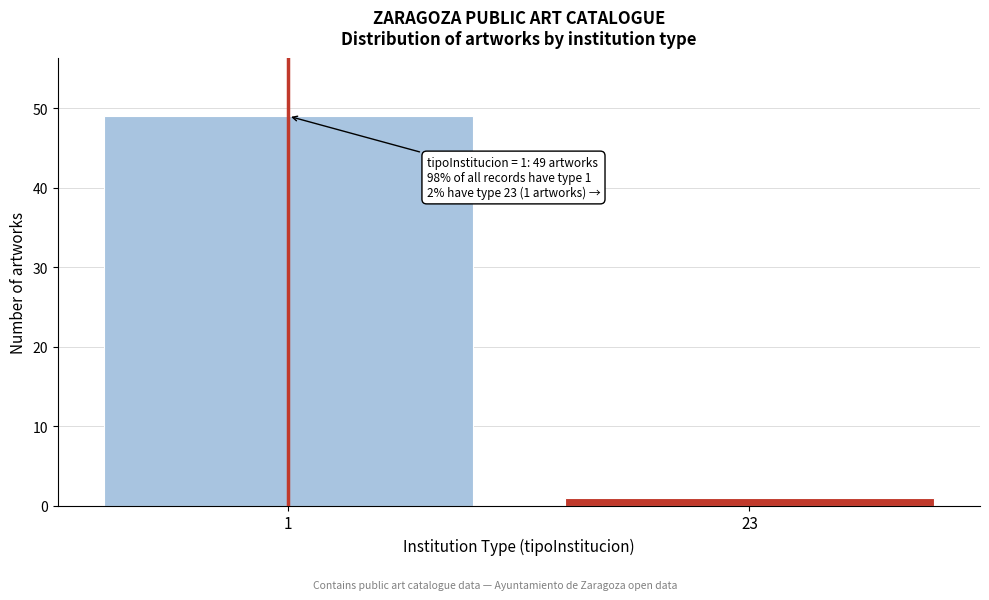

Reading left to right, what are all the values shown in this chart?

1=49	23=1